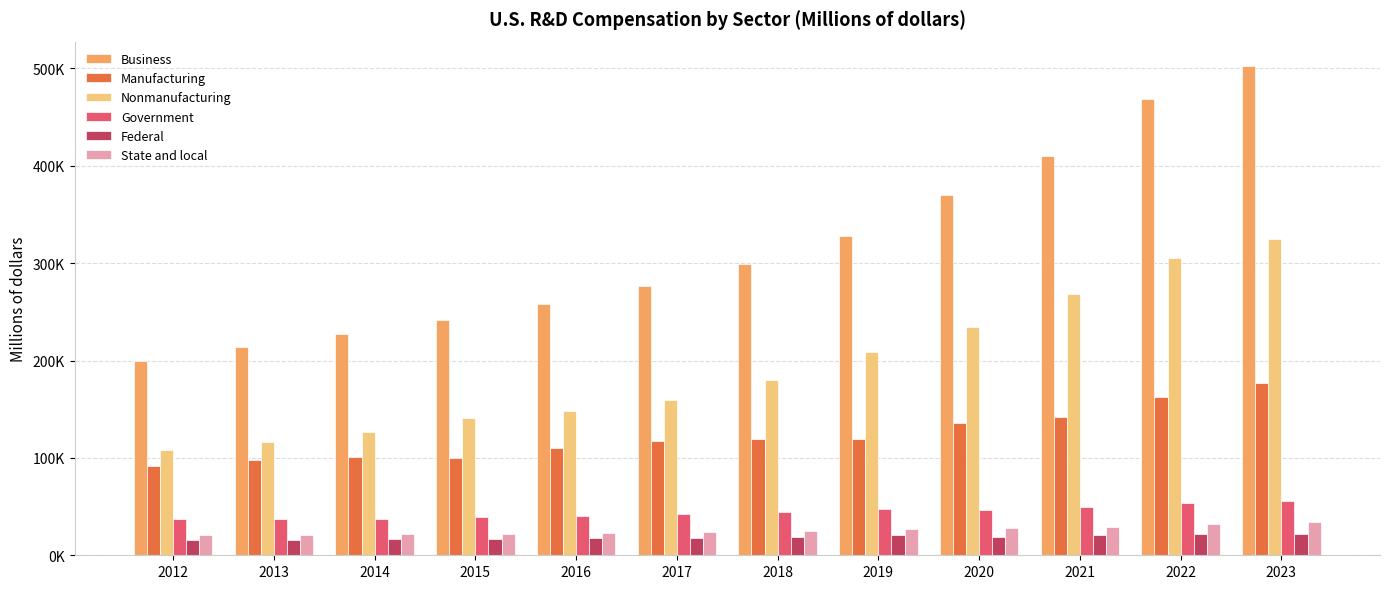

Does the chart contain stacked bars?

No